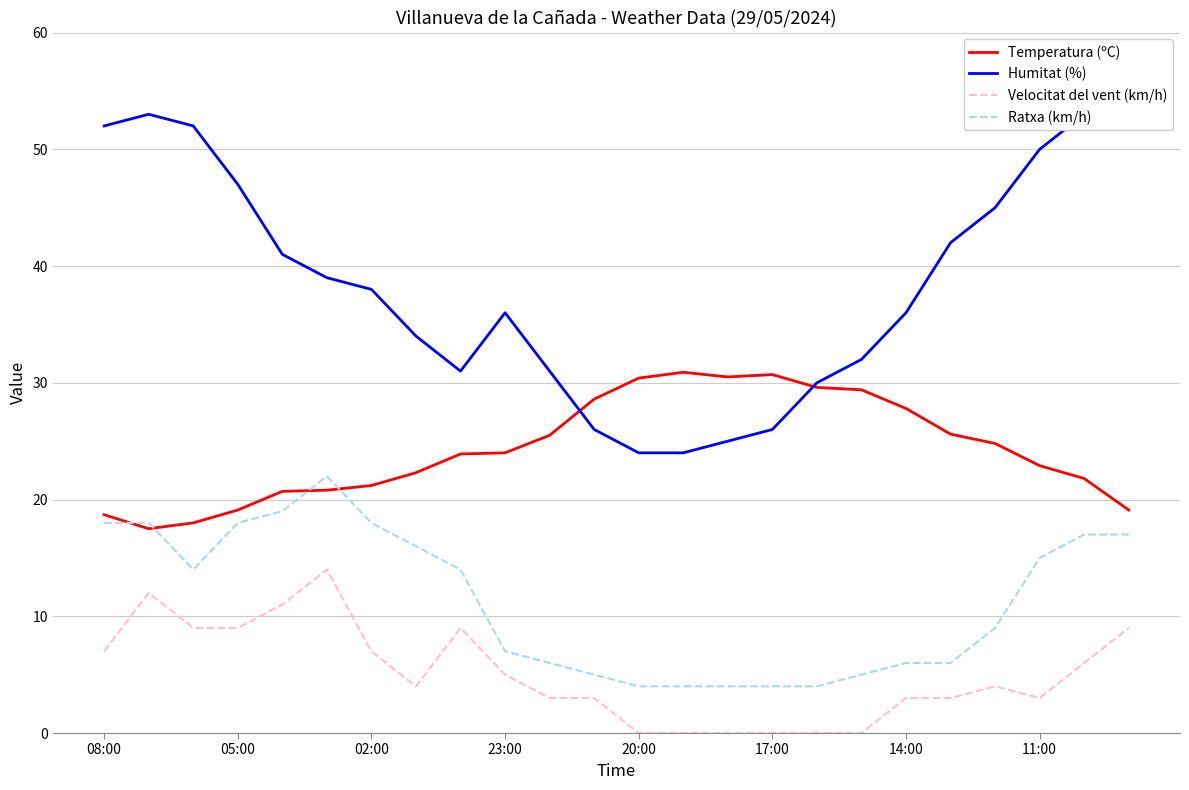

What are all the series names shown in the legend?

Temperatura (ºC), Humitat (%), Velocitat del vent (km/h), Ratxa (km/h)